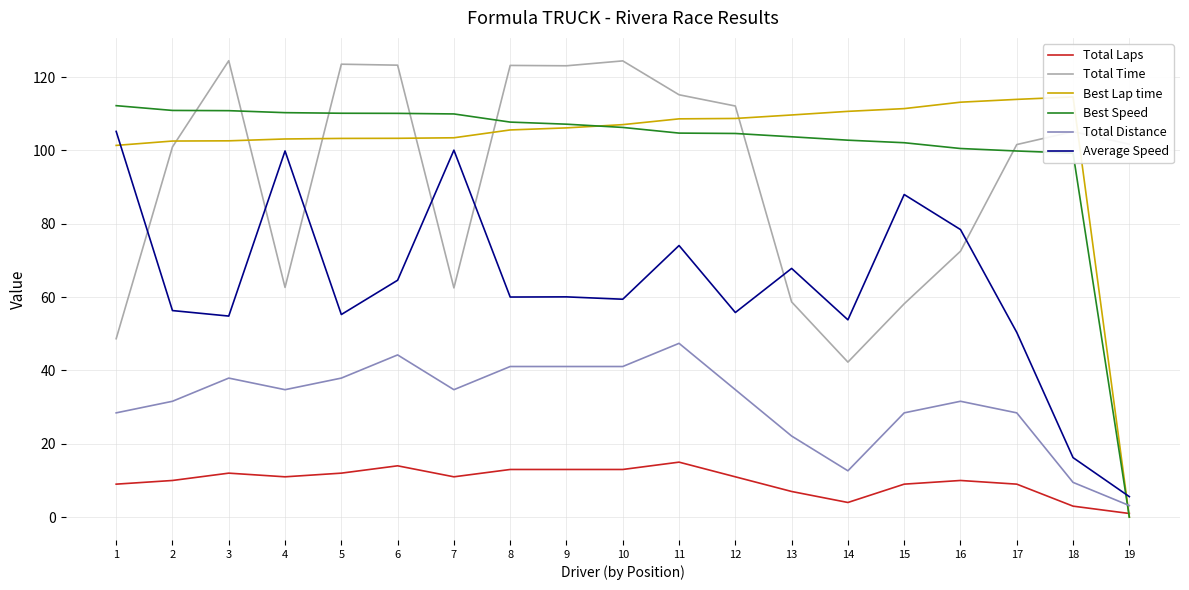

Rank the categories by Average Speed value from lowest to highest.

19, 18, 17, 14, 3, 5, 12, 2, 10, 8, 9, 6, 13, 11, 16, 15, 4, 7, 1